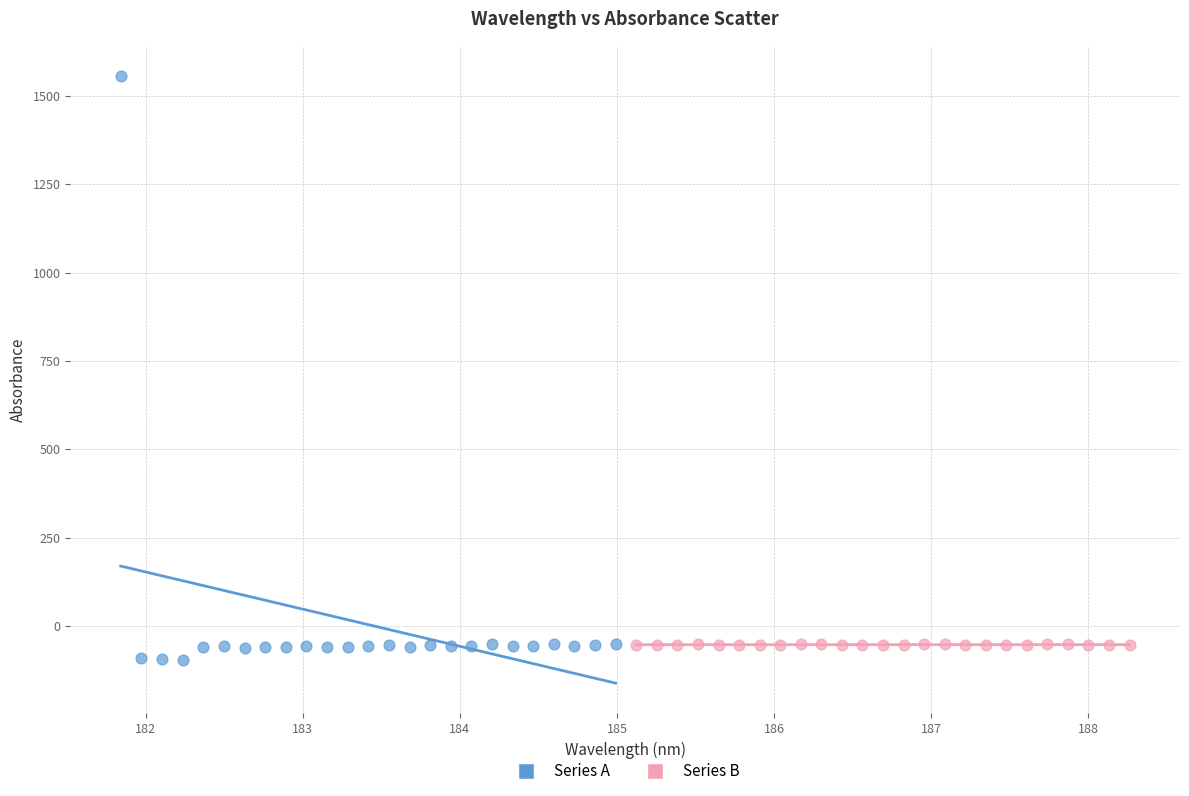

Which series contains the highest Y value?

Series A